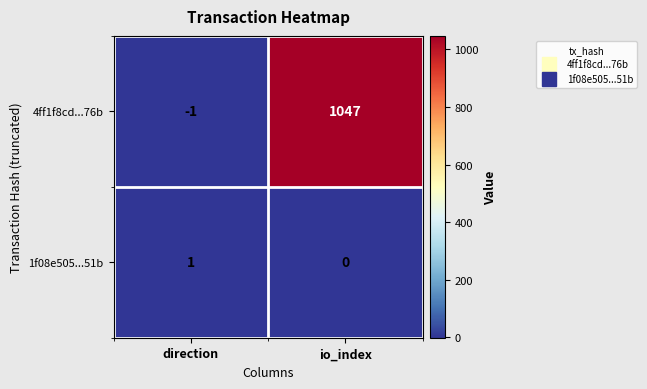

At how many categories does at least one series exceed 672?

1